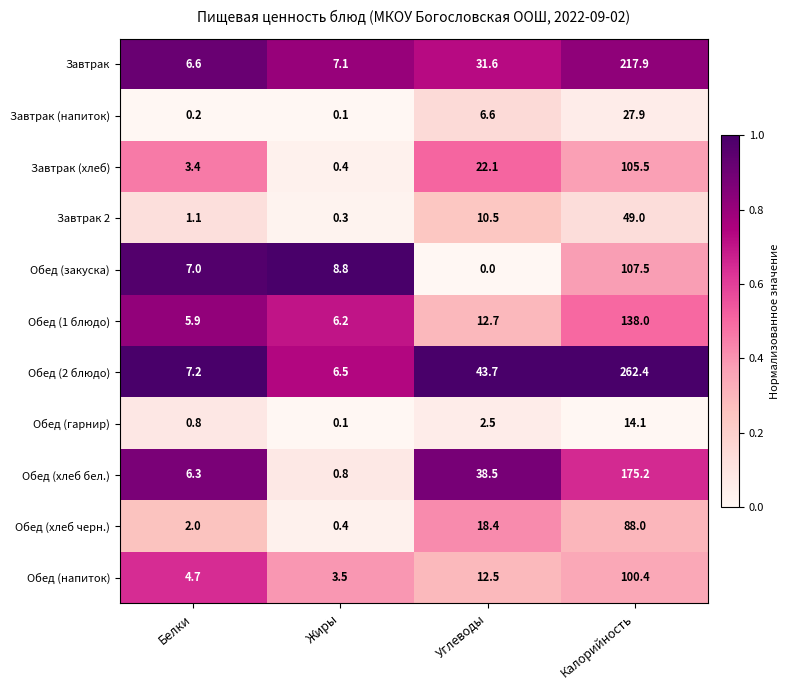

Which series has the largest total across all categories?

Обед (2 блюдо)